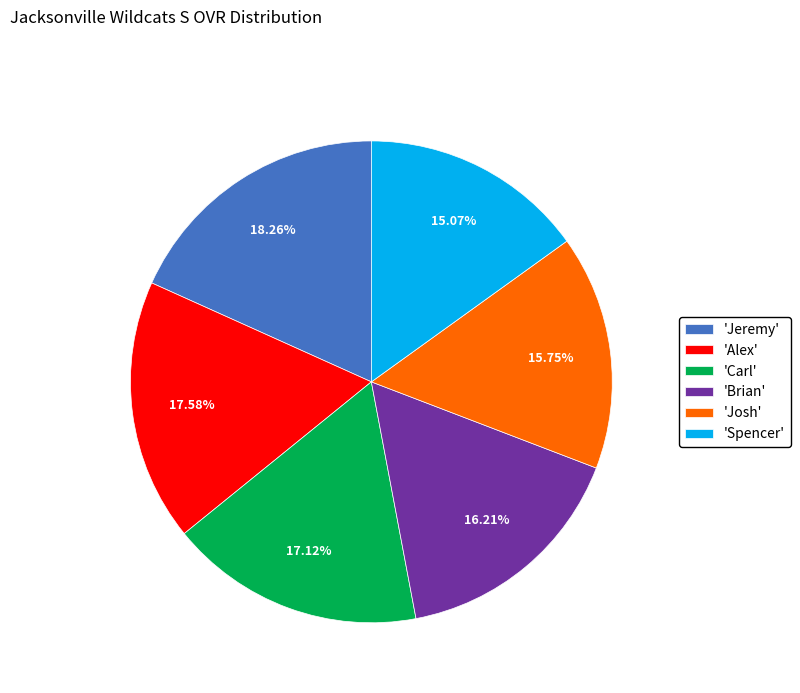

Is the sum of 'Jeremy' and 'Josh' greater than half?

No